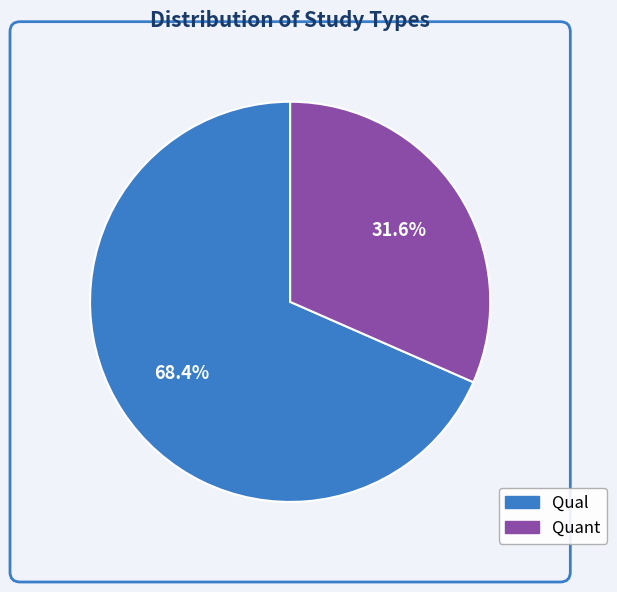

Count the number of slices in the pie.

2